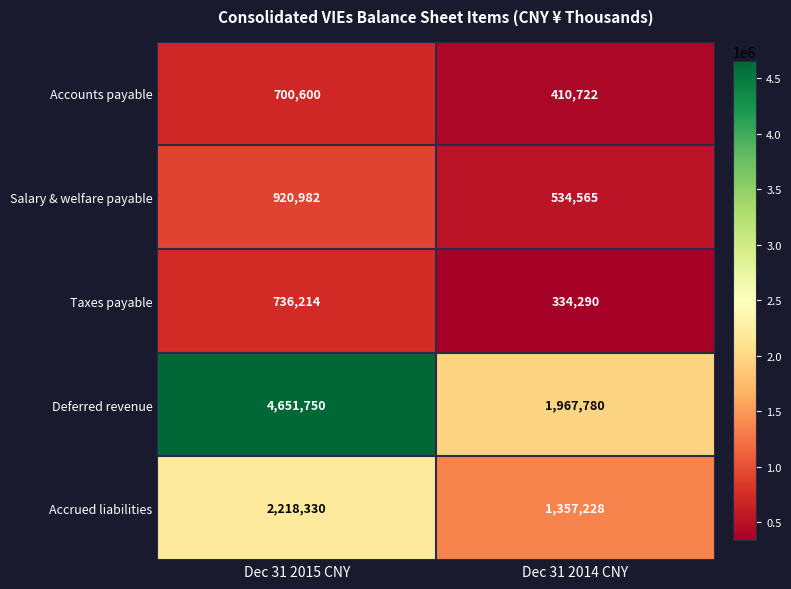

At Dec 31 2014 CNY, list the series in order from smallest to largest.

Taxes payable, Accounts payable, Salary & welfare payable, Accrued liabilities, Deferred revenue